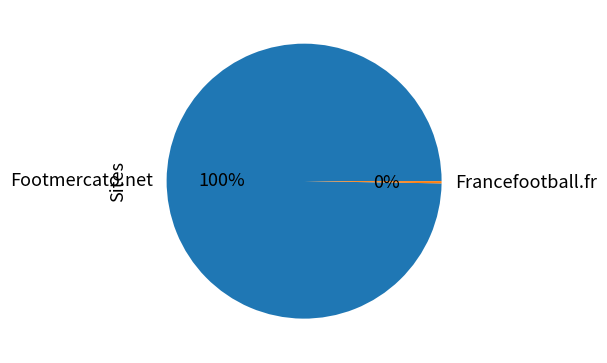

True or false: Footmercato.net accounts for 100% of the total.

True